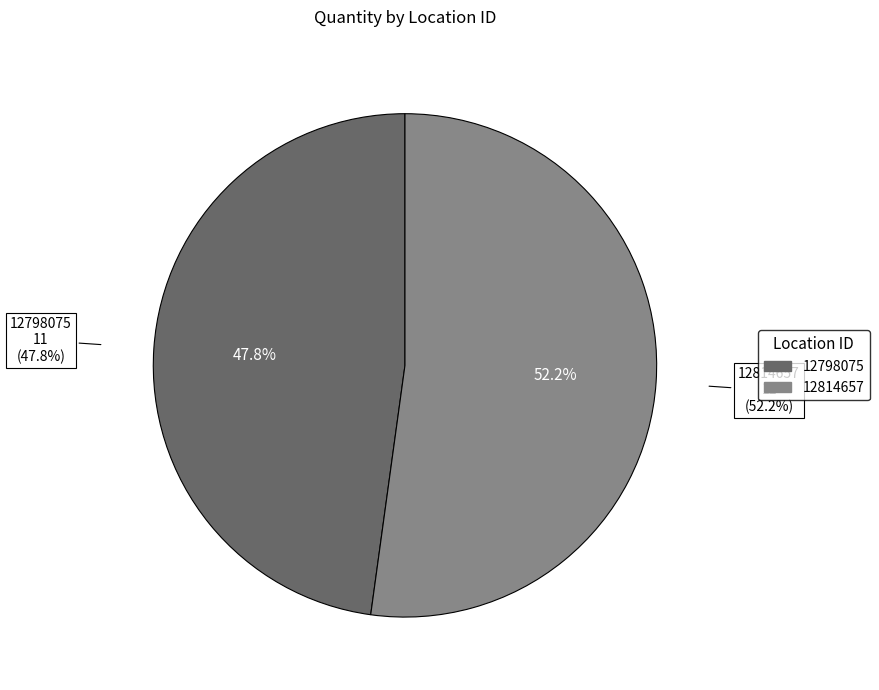

To the nearest percent, what percentage of the pie is 12798075?

48%